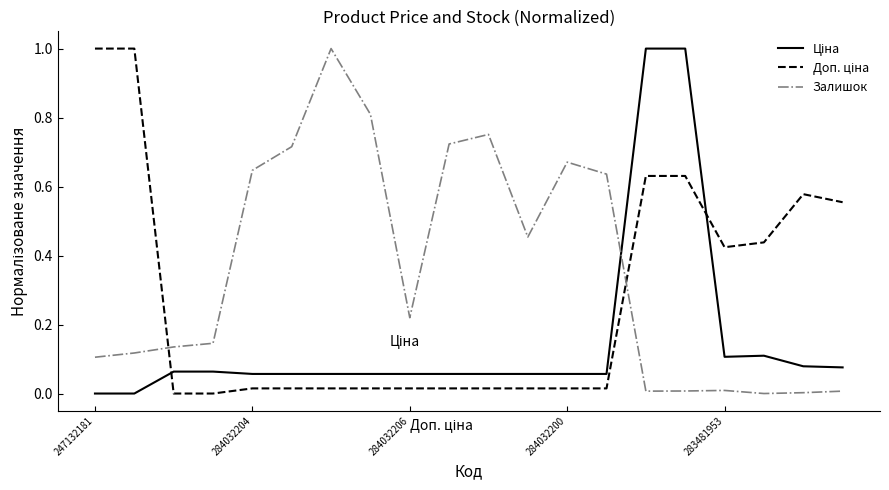

How many lines are shown in the chart?

3